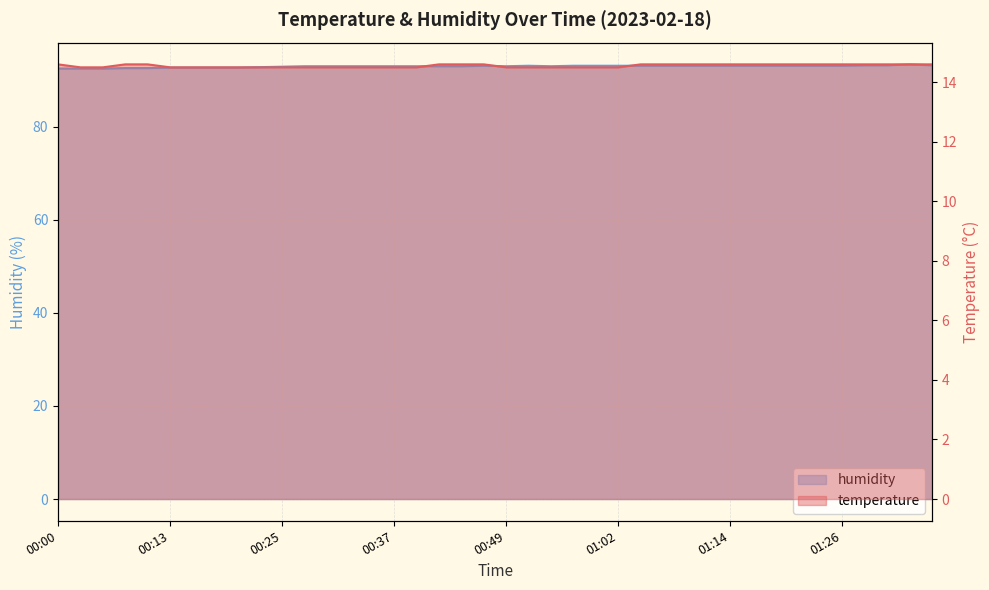

At which category is the sum across all series the highest?

01:34